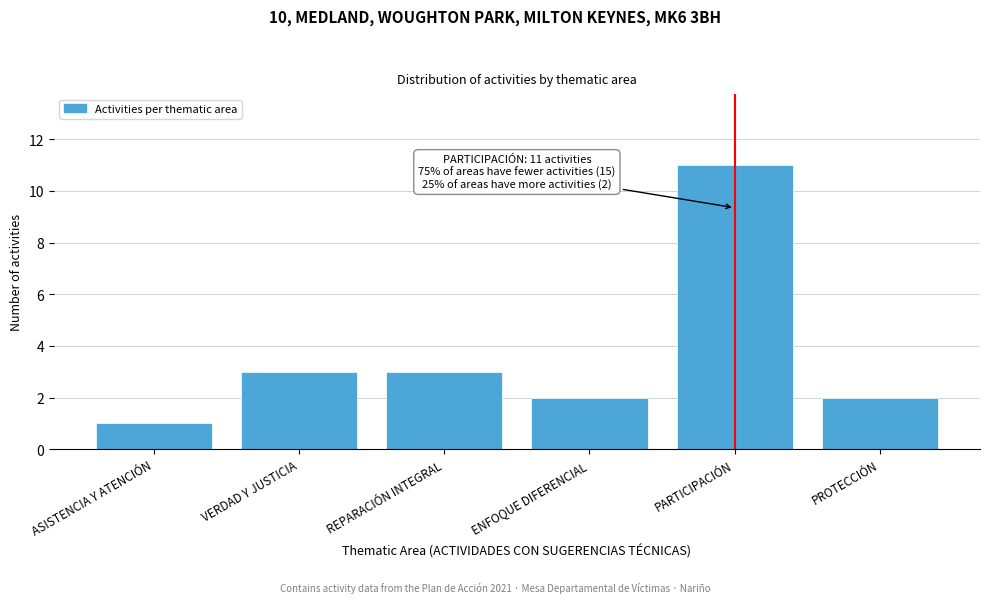

Reading left to right, extract all data points from this chart.

1	3	3	2	11	2